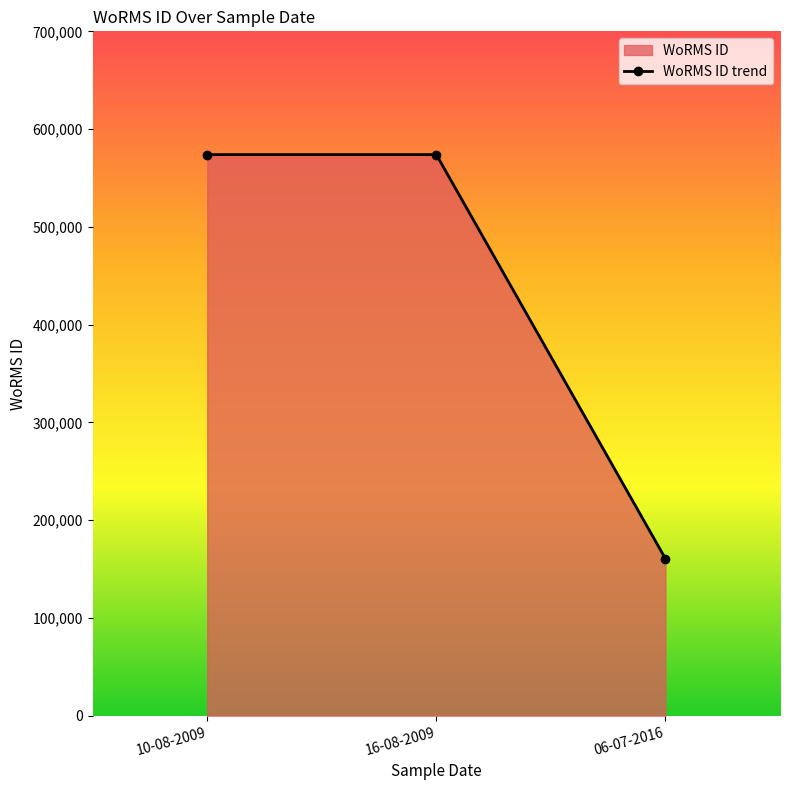

Between 10-08-2009 and 06-07-2016, which is larger?

10-08-2009